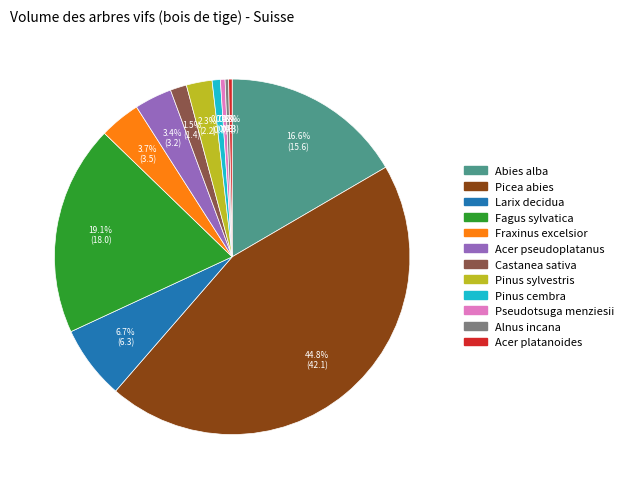

Is there a majority slice in this chart?

No